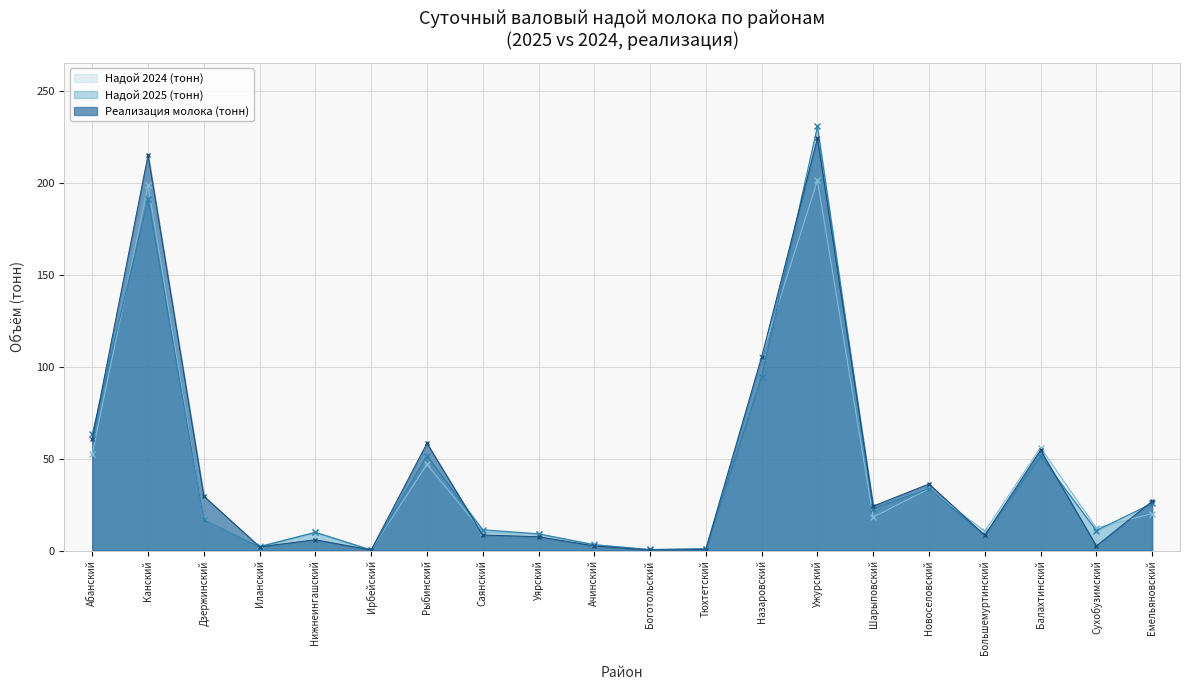

True or false: Реализация молока (тонн) and Надой 2024 (тонн) cross at least once.

True